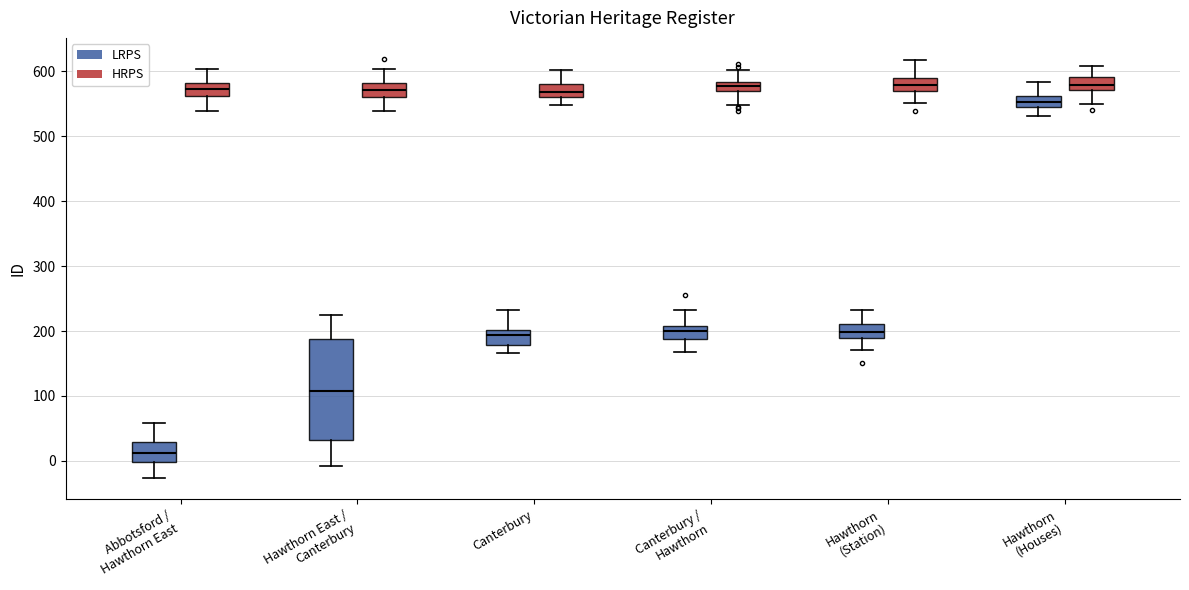

Comparing the boxes themselves (not the whiskers), which one is the tallest?

Hawthorn East / Canterbury (LRPS)